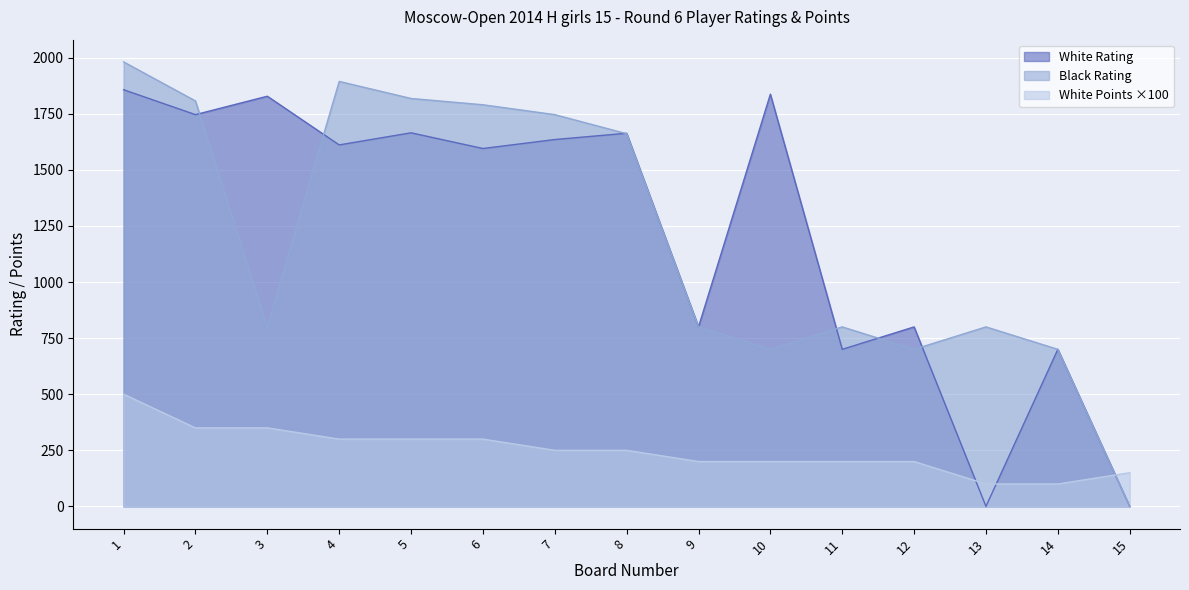

What are all the series names shown in the legend?

White Rating, Black Rating, White Points ×100